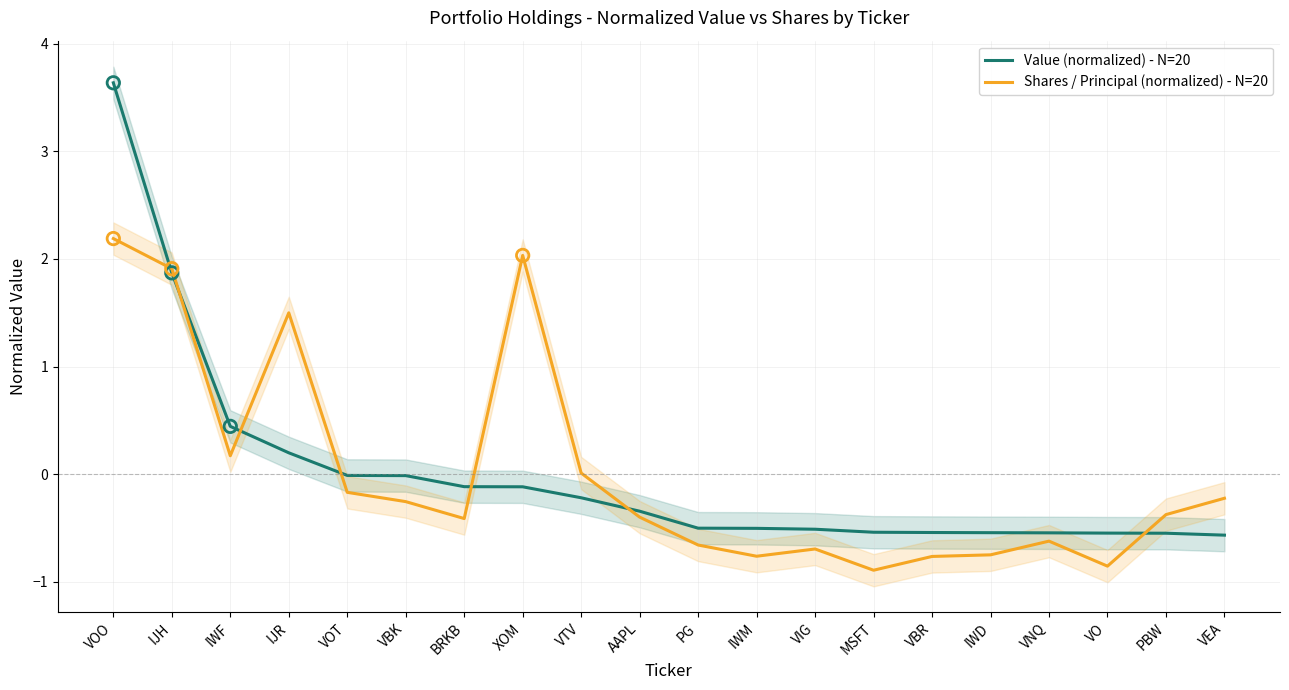

What are all the series names shown in the legend?

Value (normalized) - N=20, Shares / Principal (normalized) - N=20